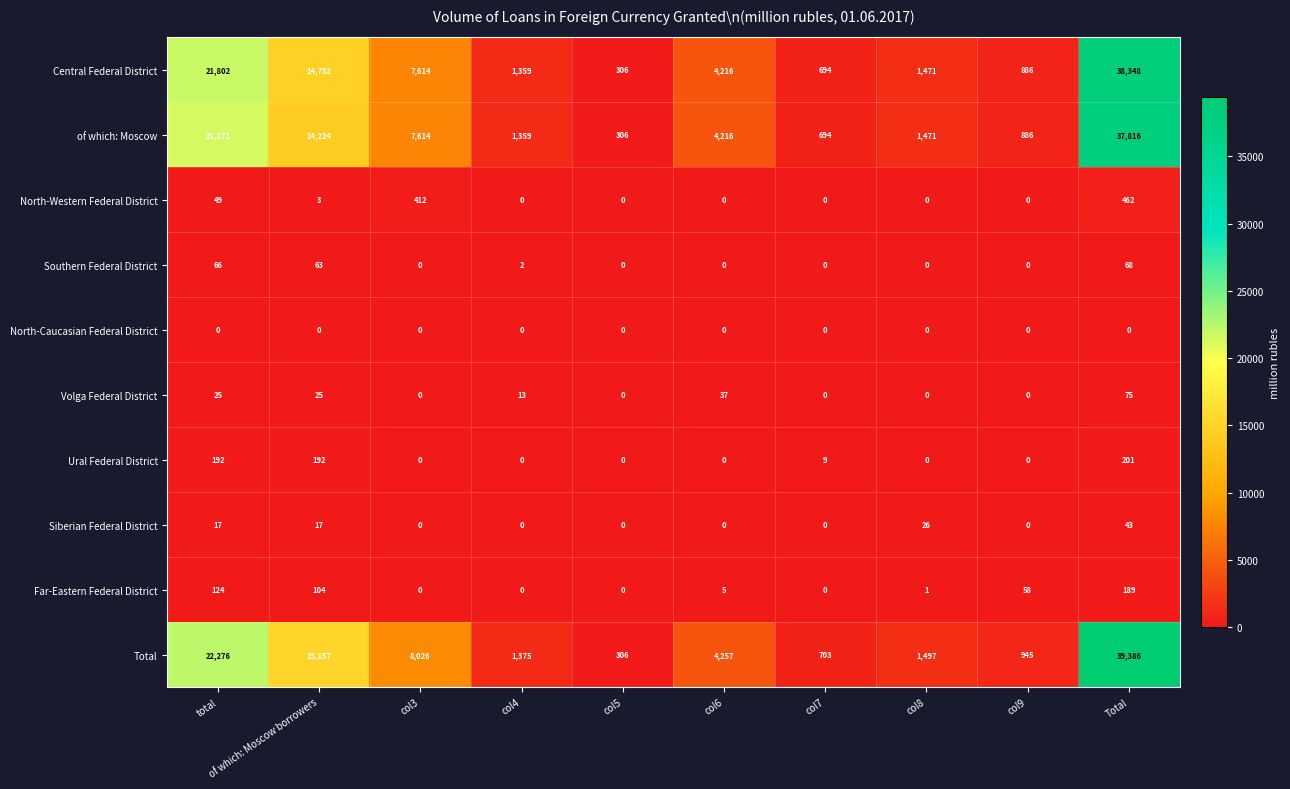

What is the difference between the maximum and minimum values in the North-Western Federal District series?

462